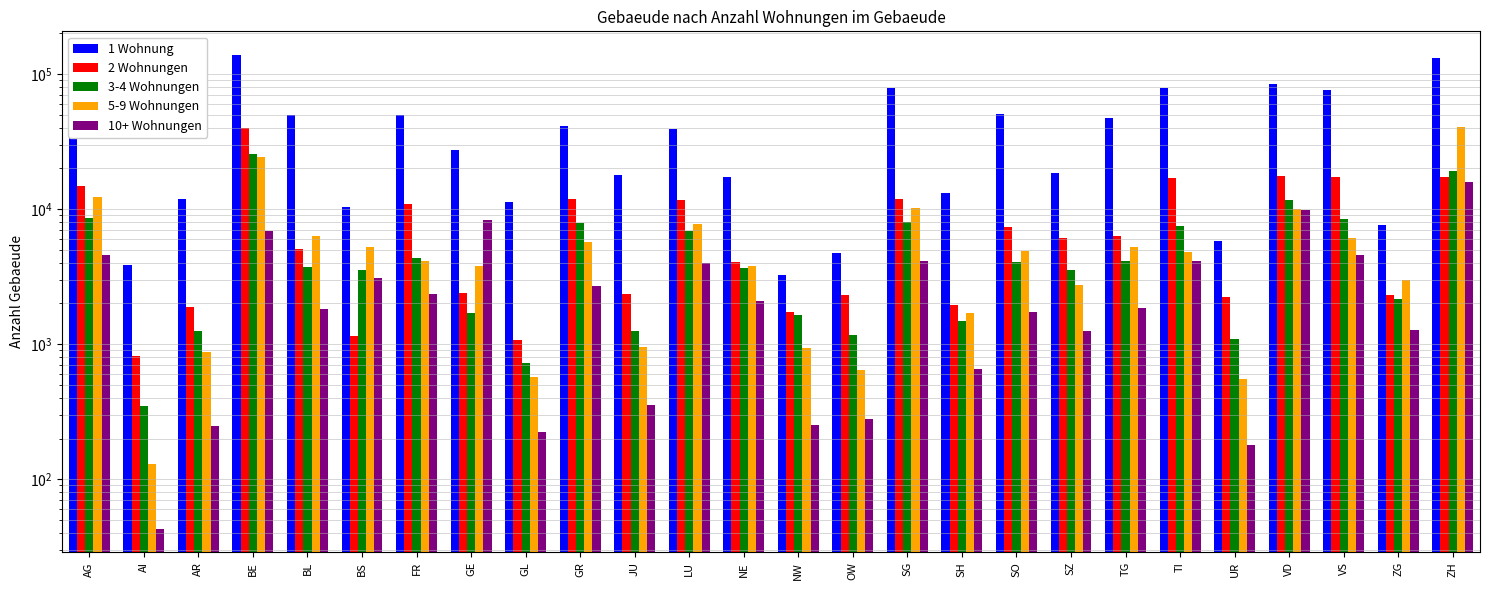

What is the sum of the 5-9 Wohnungen values at AR and AG?

13193